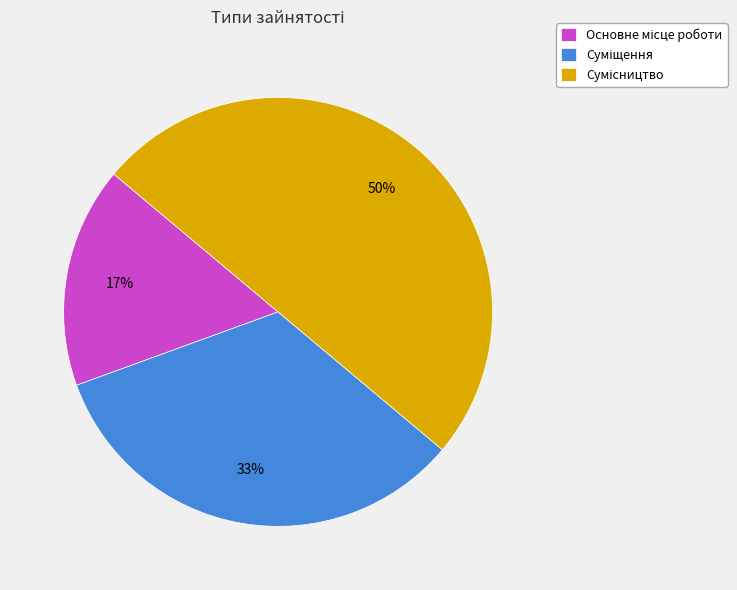

To the nearest percent, what is the average slice percentage?

33%